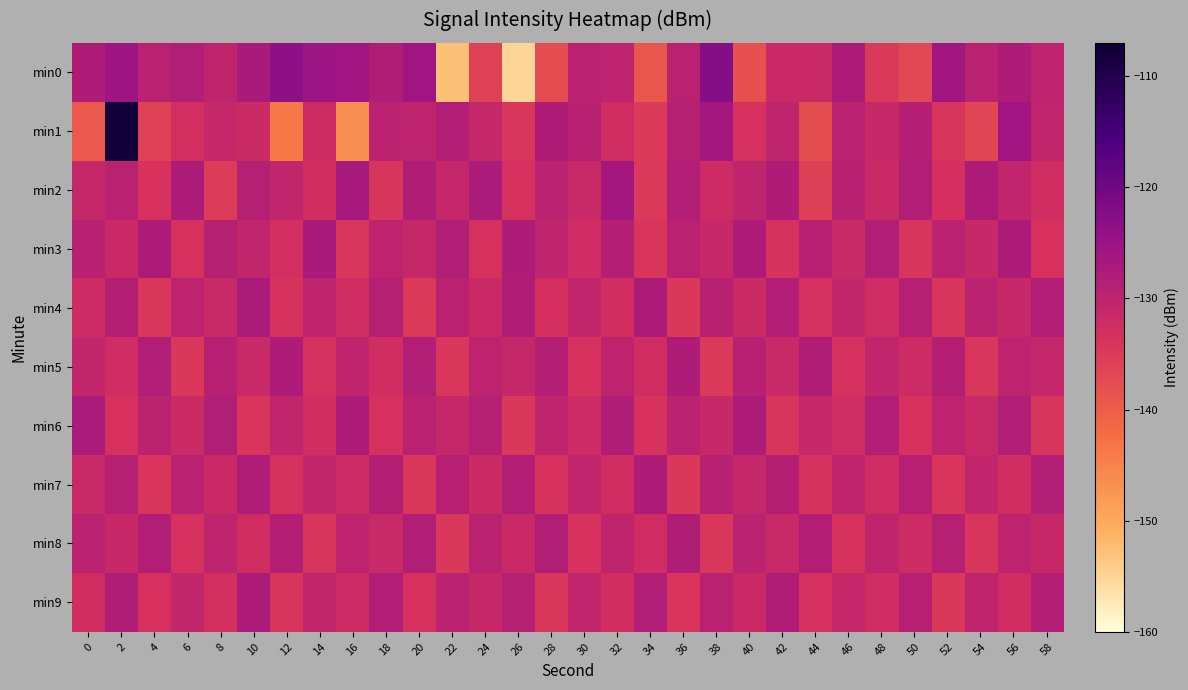

Which category has the highest value across all series?

2